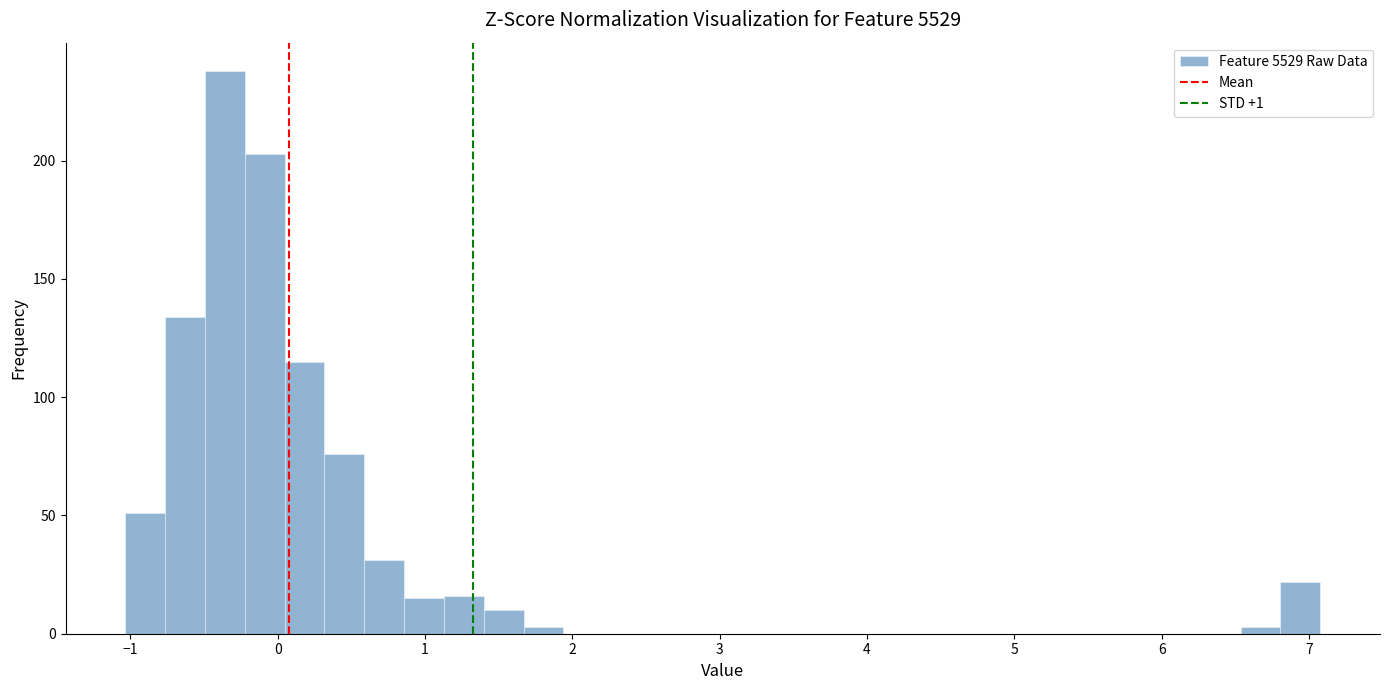

Around what value on the x-axis is the tallest bar? Give the approximate position of its centre, as read against the axis.

-0.4